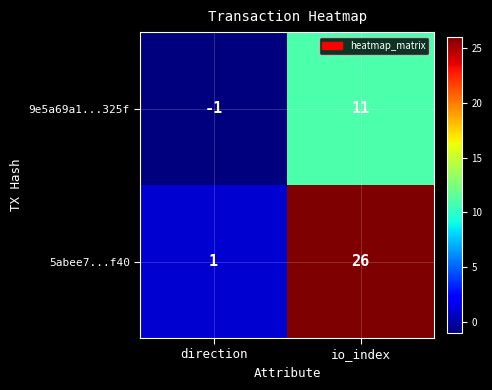

Reading right to left, extract all data points from this chart.

9e5a69a1...325f: io_index=11	direction=-1
5abee7...f40: io_index=26	direction=1